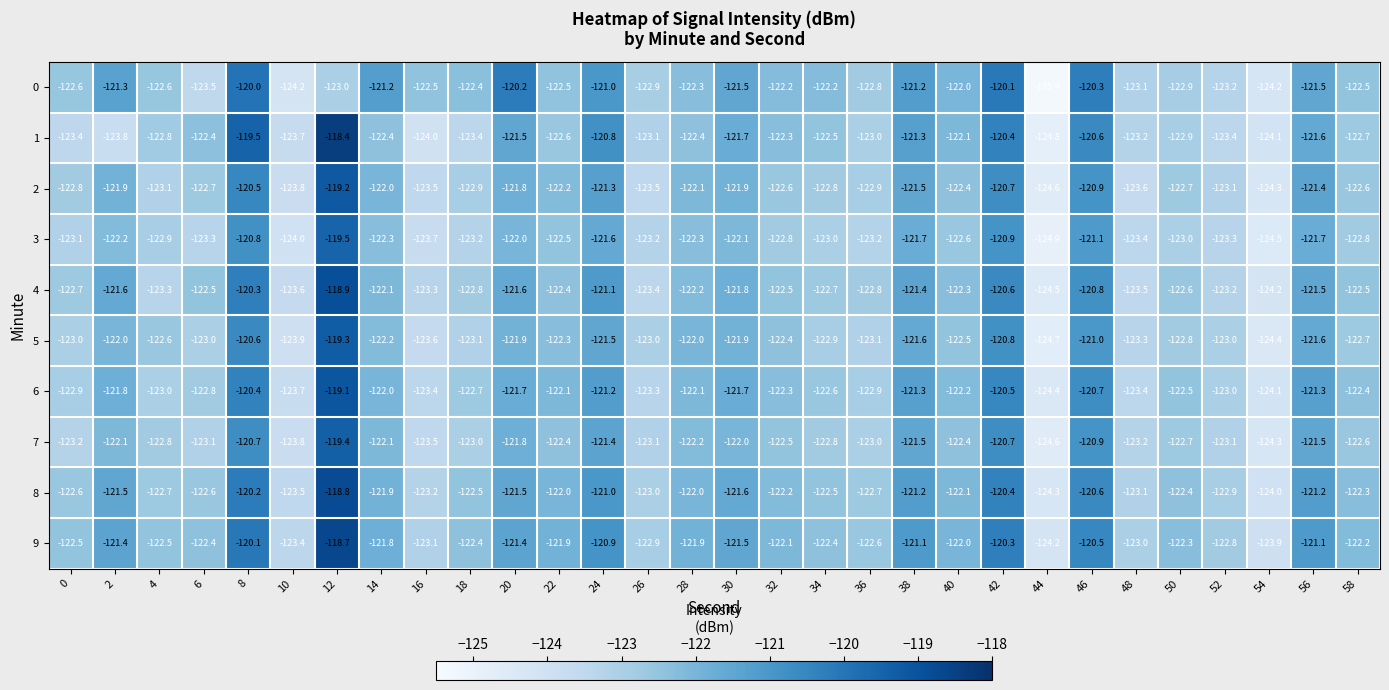

Which series has the largest total across all categories?

9